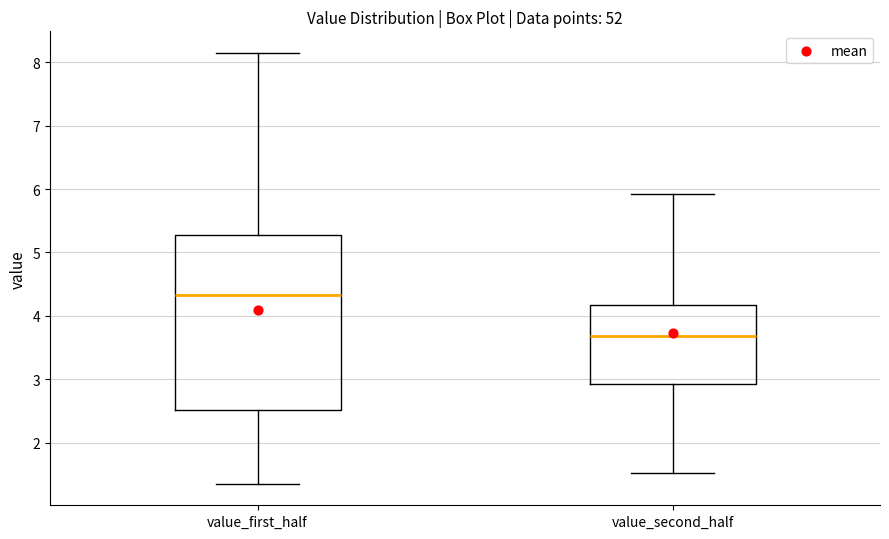

Where does the upper whisker of the box for value_second_half end on the y-axis? The values are not printed on the chart, so give them approximately, as read against the axis.

5.9